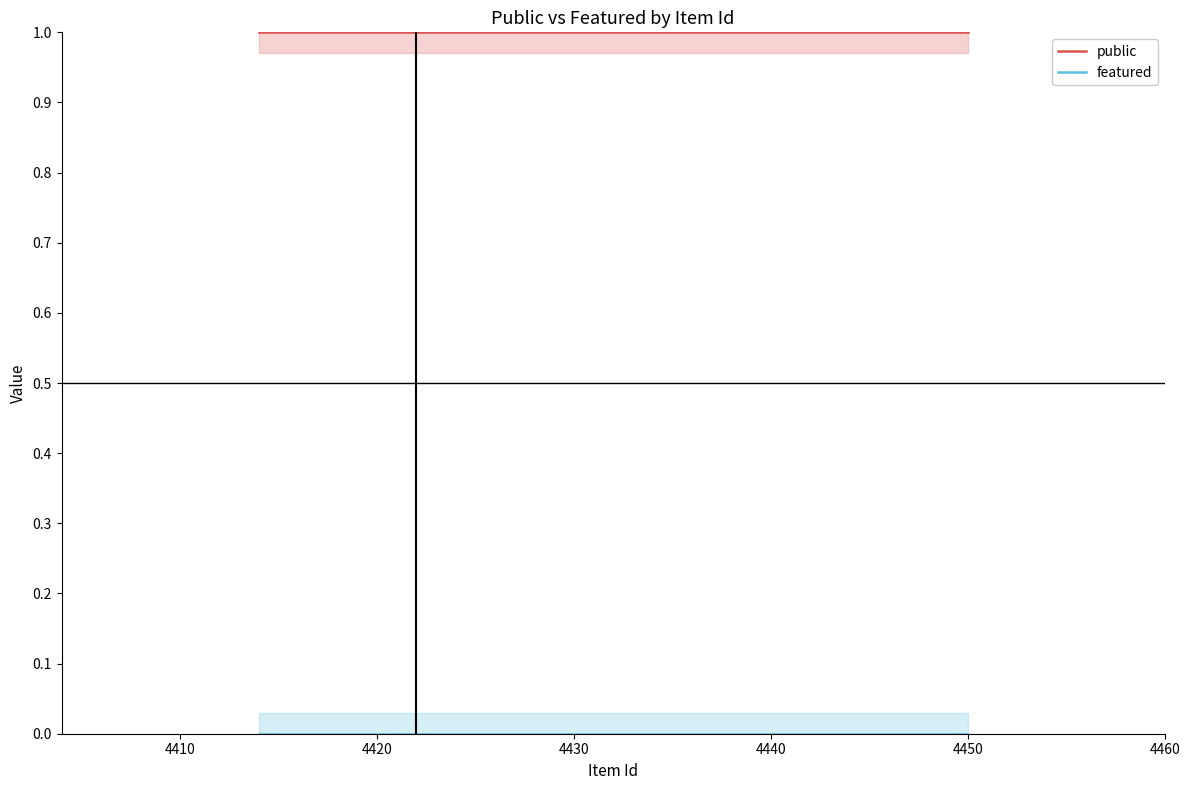

How many lines are shown in the chart?

2